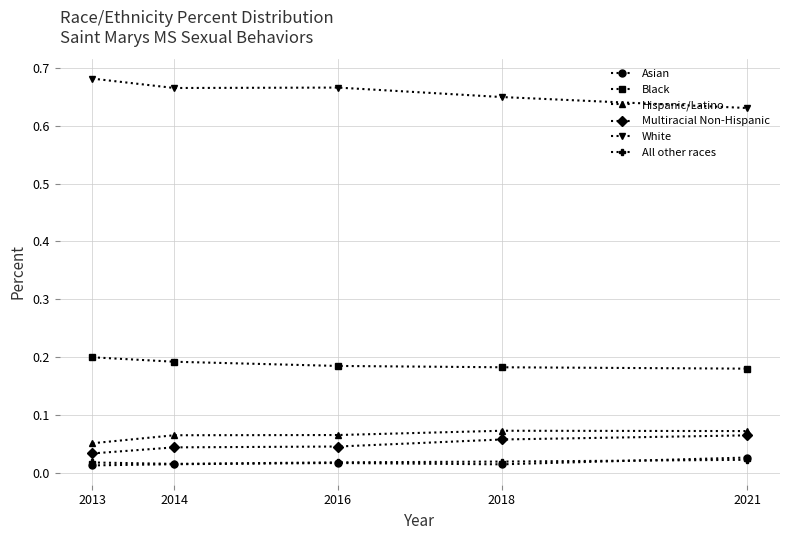

What is the total value across all series at 2018?

1.0